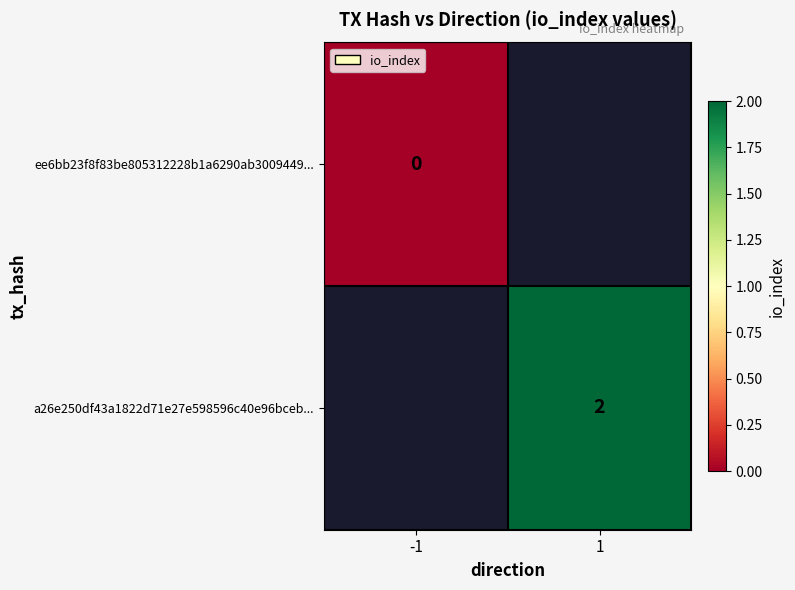

How many categories are shown in the chart?

2